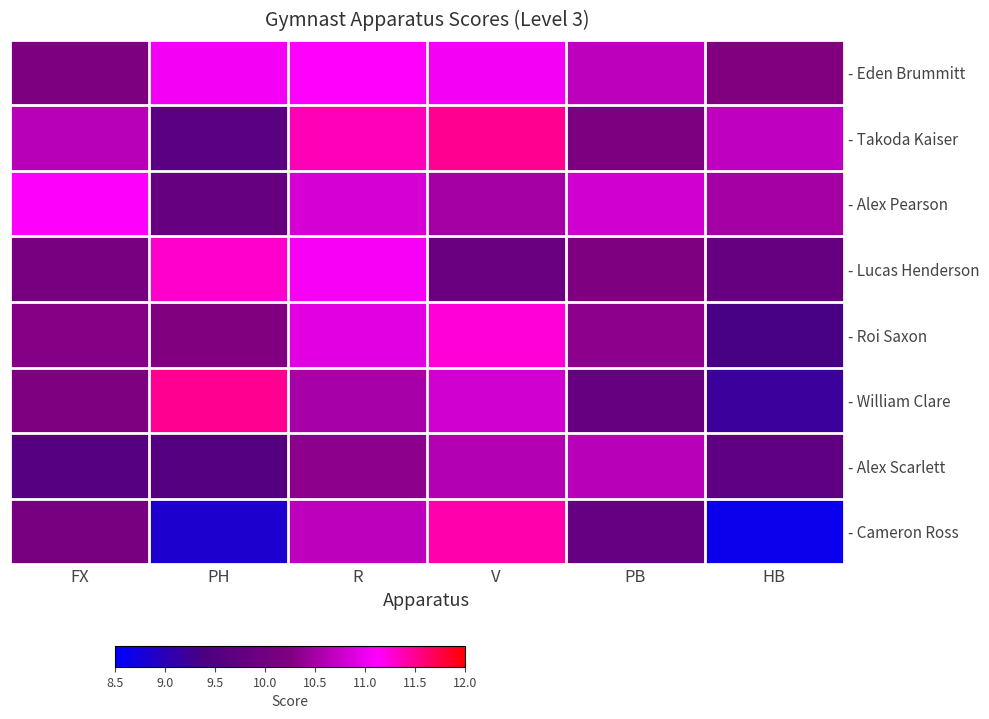

Reading left to right, list all the values displayed in this chart.

- Eden Brummitt: FX=10.2	PH=11.1	R=11.1	V=11.1	PB=10.7	HB=10.2
- Takoda Kaiser: FX=10.6	PH=9.7	R=11.4	V=11.5	PB=10.2	HB=10.7
- Alex Pearson: FX=11.1	PH=9.8	R=10.8	V=10.5	PB=10.8	HB=10.5
- Lucas Henderson: FX=10.1	PH=11.3	R=11.1	V=9.9	PB=10.2	HB=9.8
- Roi Saxon: FX=10.3	PH=10.2	R=10.9	V=11.2	PB=10.3	HB=9.3
- William Clare: FX=10.2	PH=11.5	R=10.5	V=10.8	PB=9.8	HB=9.2
- Alex Scarlett: FX=9.6	PH=9.6	R=10.3	V=10.6	PB=10.6	HB=9.7
- Cameron Ross: FX=10.1	PH=8.8	R=10.7	V=11.4	PB=9.8	HB=8.7